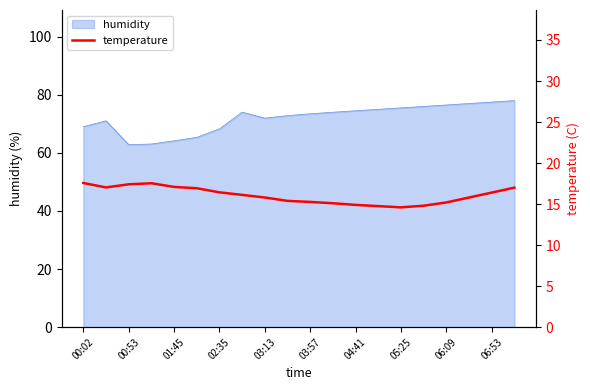

What is the lowest value of the humidity series?

62.8